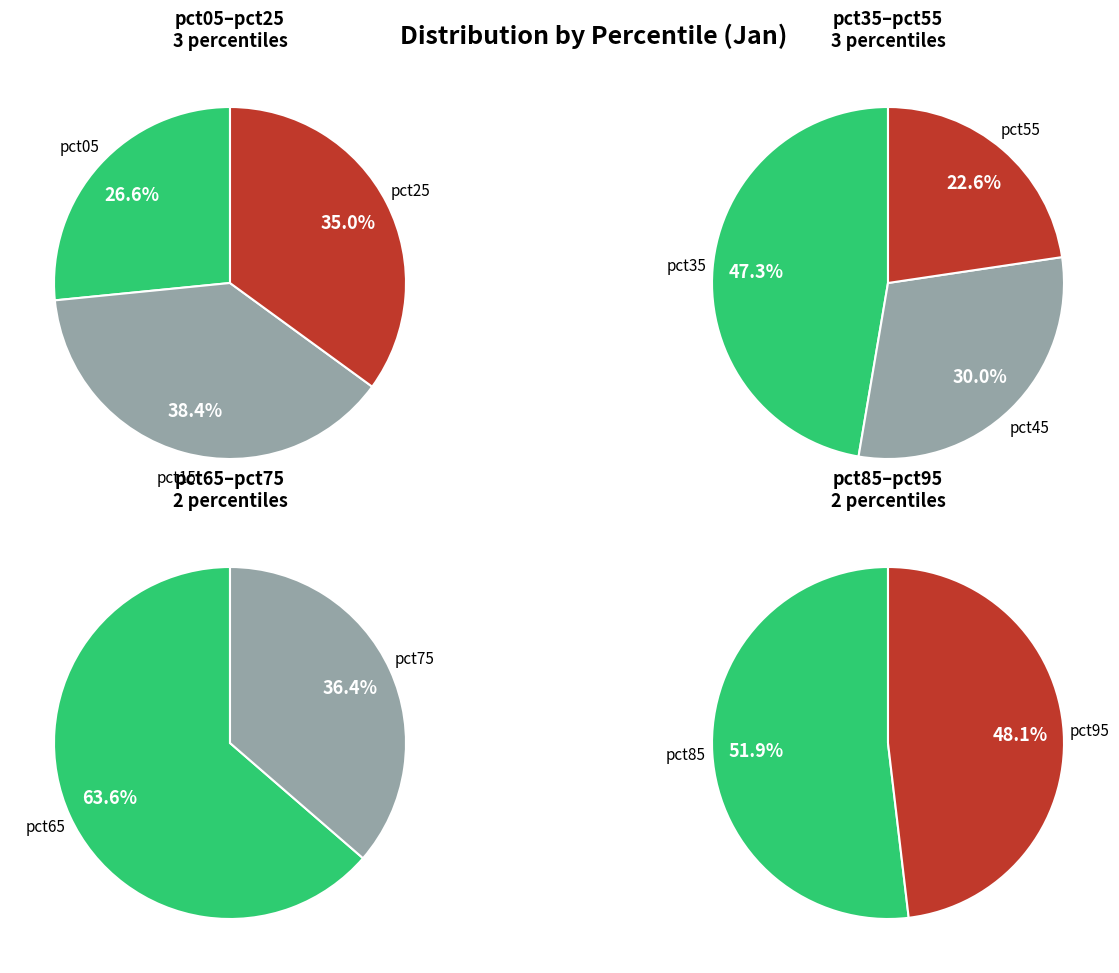

To the nearest percent, what is the difference between the pct05 and pct45 slice percentages?

3%